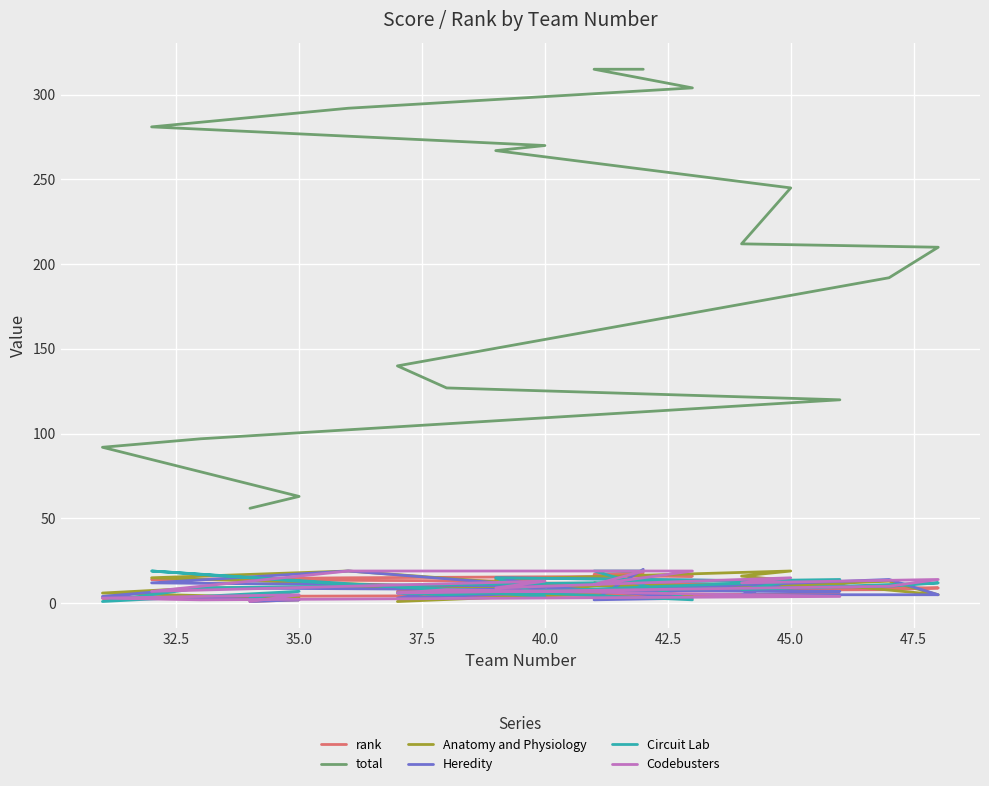

What is the greatest value displayed?

315